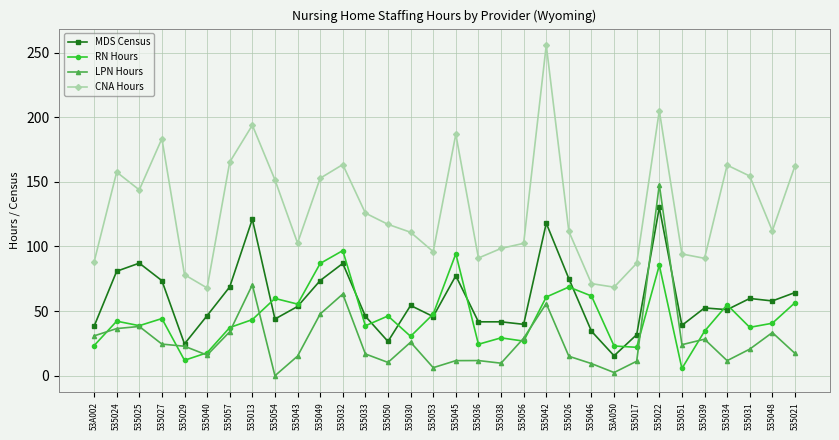

Which series has the widest spread of values?

CNA Hours